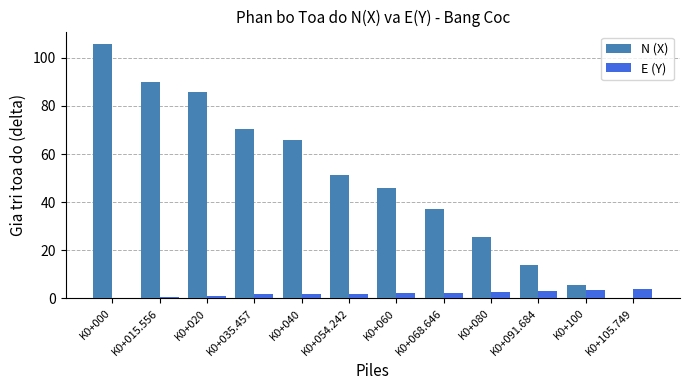

Which label corresponds to the largest value in the chart?

K0+000